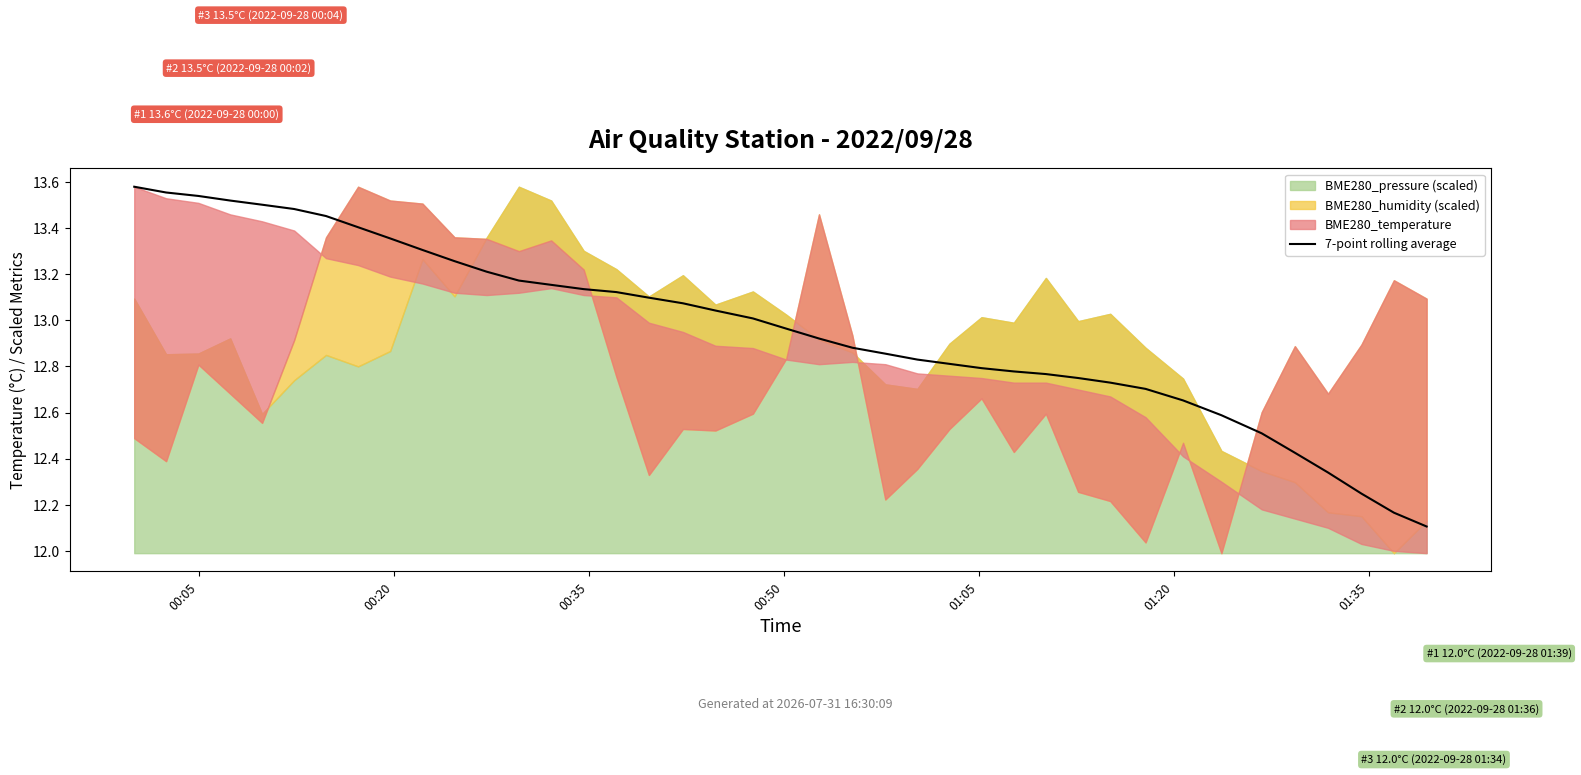

Which has a higher value, 21 or 17?

17